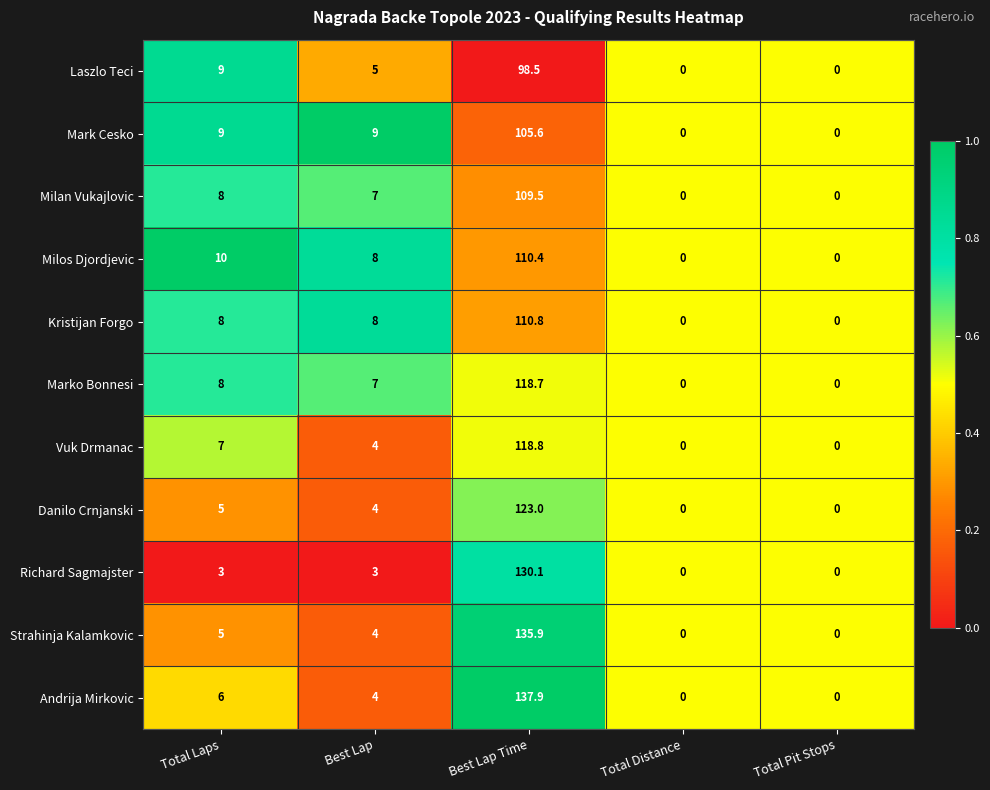

At which category does the chart reach its peak across all series?

Best Lap Time